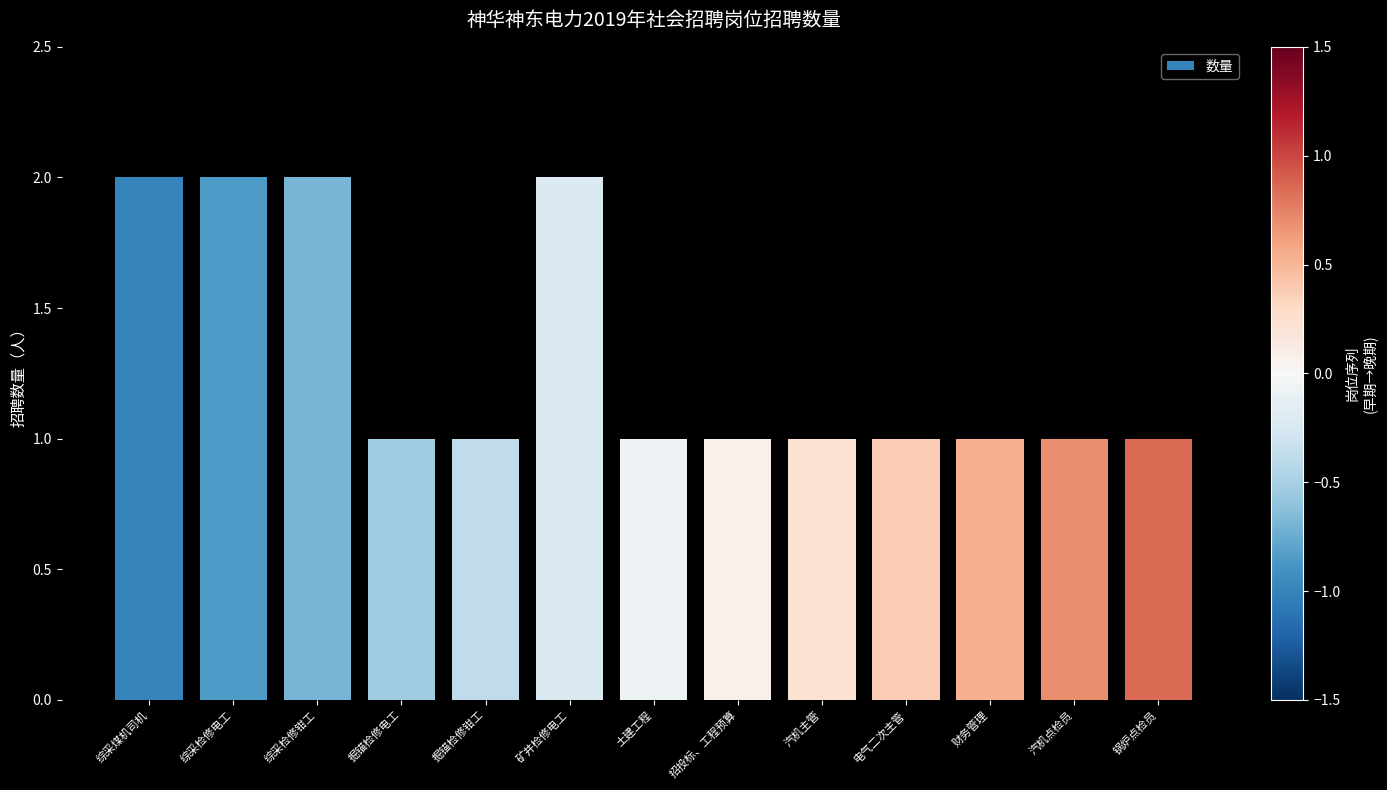

What is the label of the 7th bar from the left?

土建工程